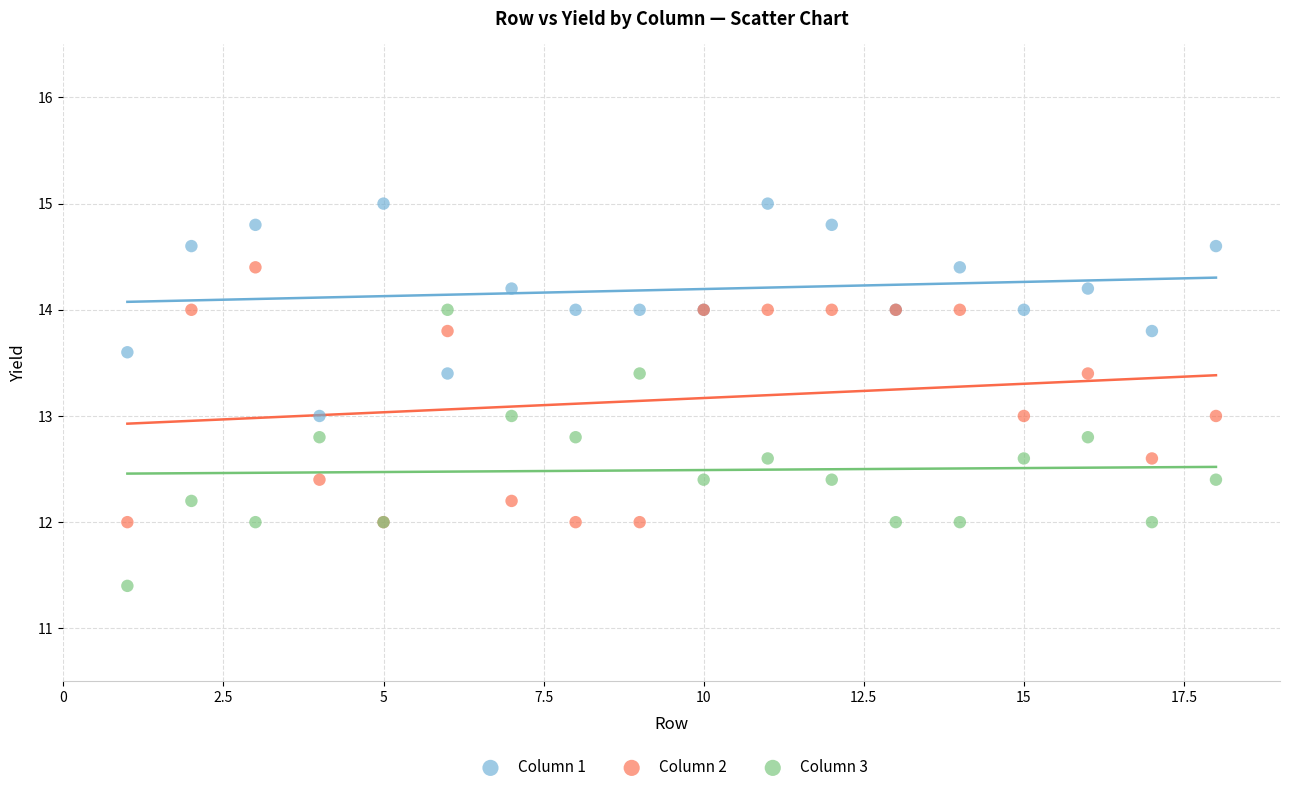

What is the X range (max minus min) for the scatter plot?

17.0